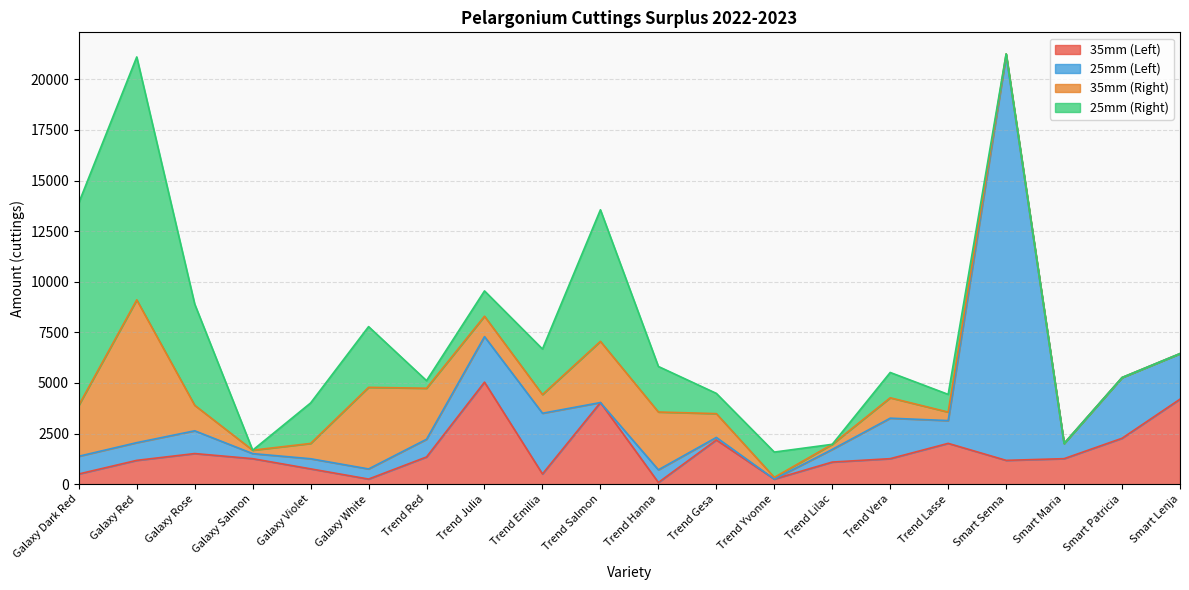

Where is 35mm (Right) nearest to the value 3528?

Galaxy White